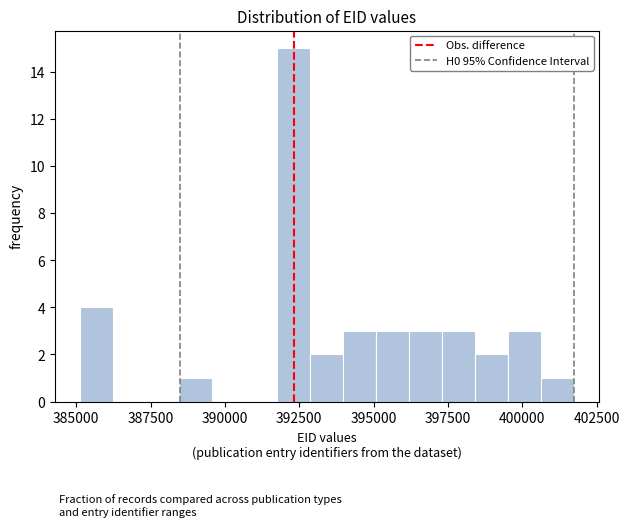

Around what value on the x-axis is the tallest bar? Give the approximate position of its centre, as read against the axis.

392500